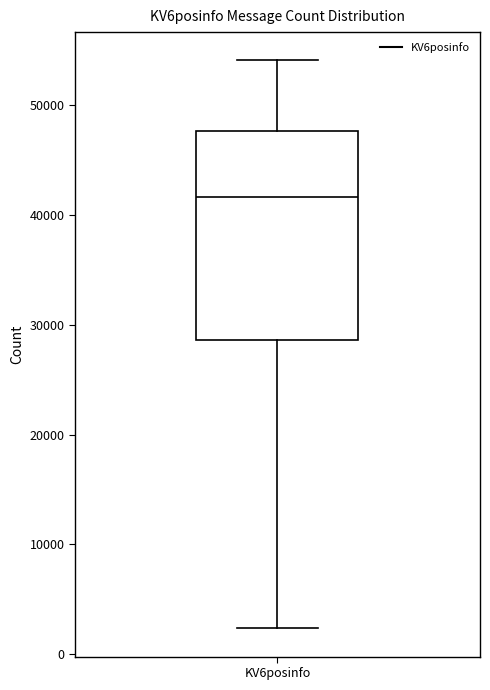

Transcribe this box plot: give where the median line is, the range the box spans, and where the two whiskers end, as read against the y-axis. The values are not printed on the chart, so give them approximately, as read against the axis.

median 42000, box 29000 to 48000, whiskers 2000 to 54000